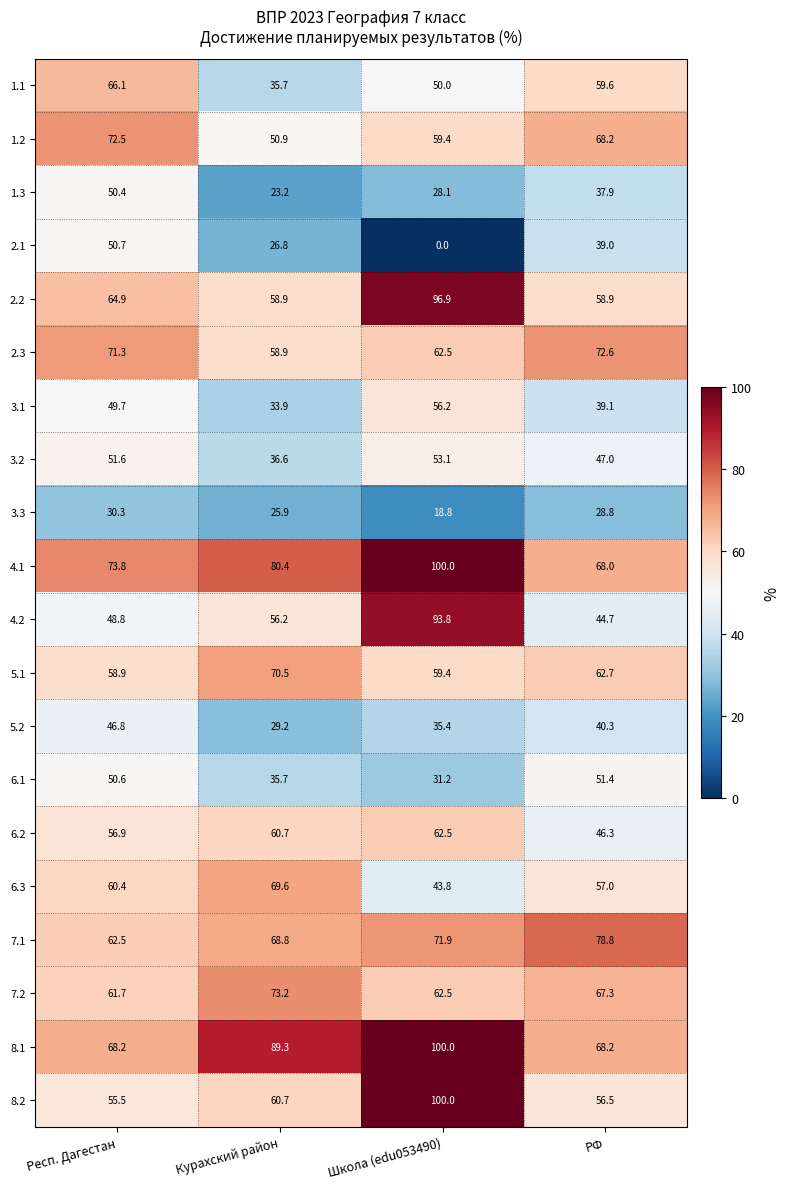

What is the sum of all 7.2 values?

264.7